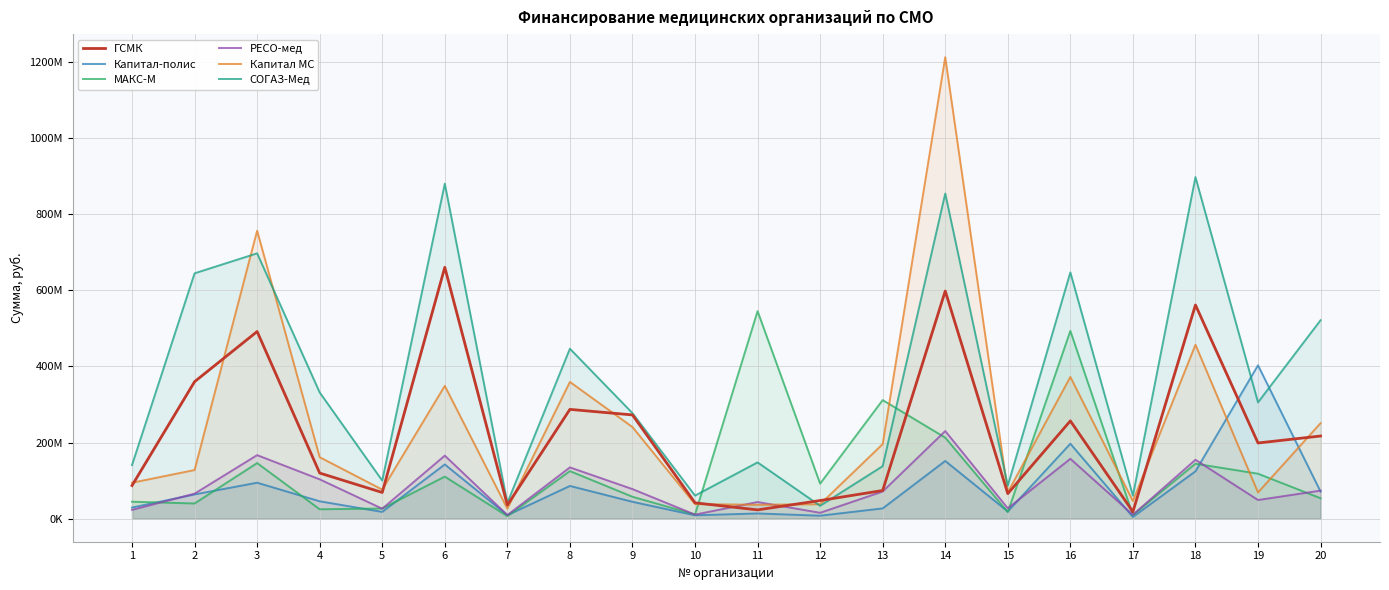

Where is Капитал-полис nearest to the value 203663873?

16